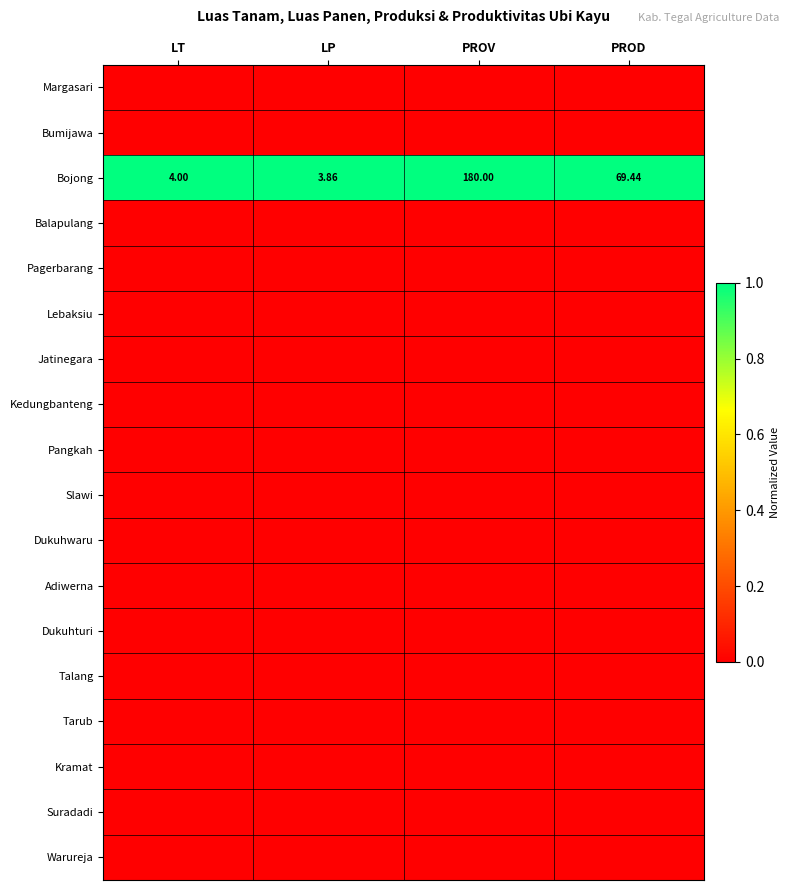

How many data points does each series have?

4